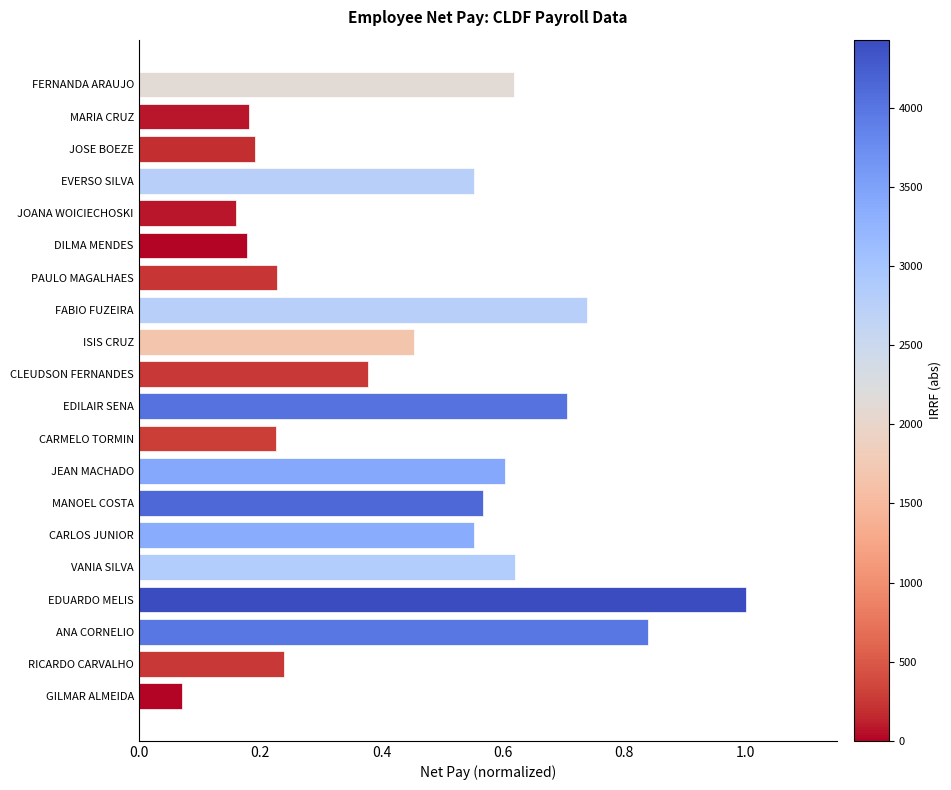

What is the sum of all values?

9.1